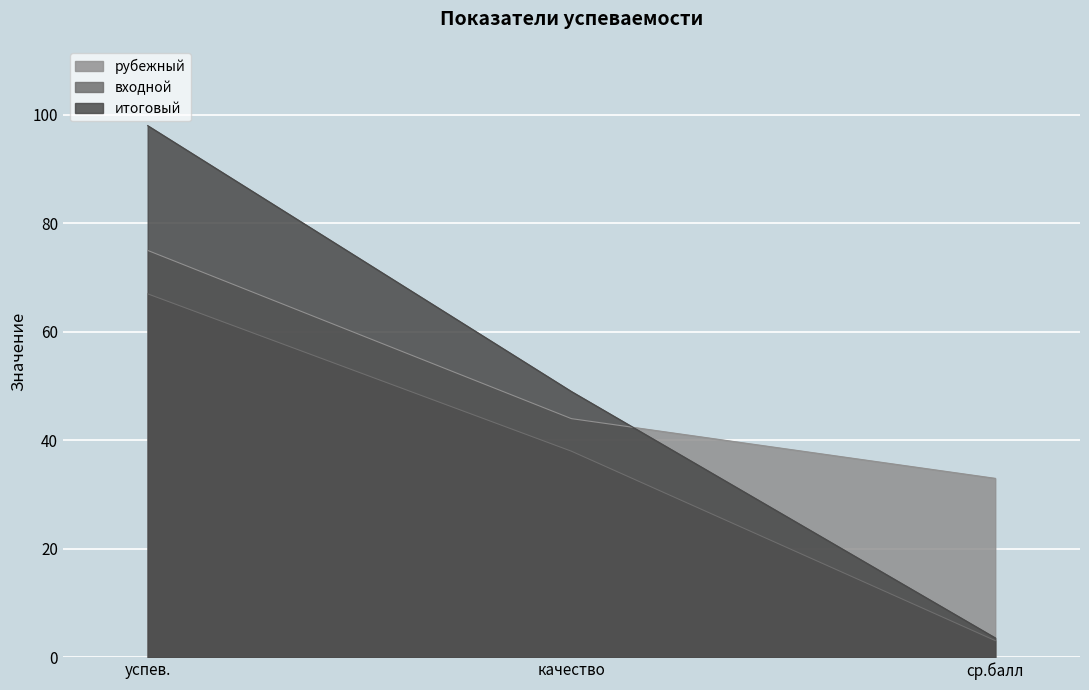

What position from the right is качество?

2